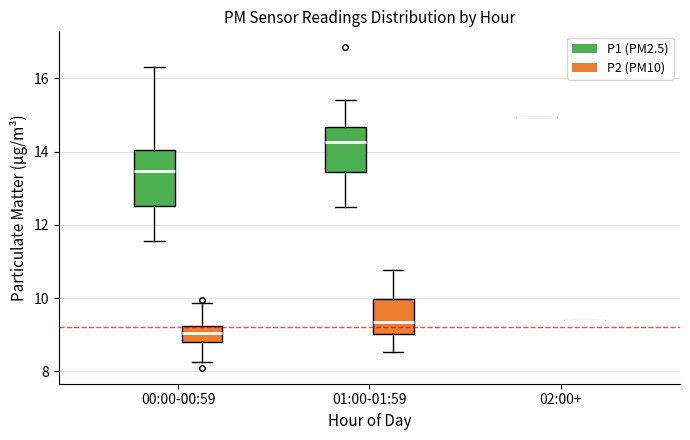

Which box is the tallest, from its lower edge to its upper edge?

00:00-00:59 (P1 (PM2.5))